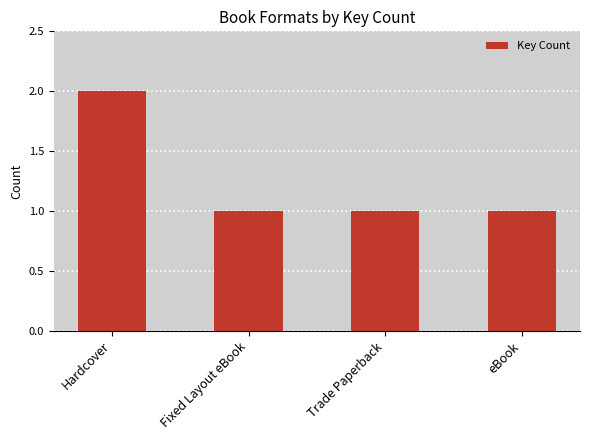

How many bars are there in total?

4